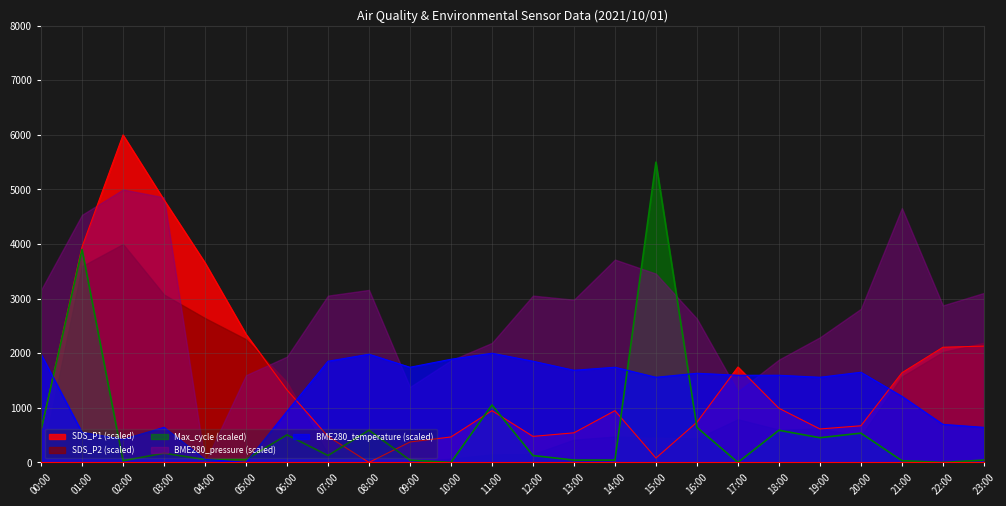

True or false: SDS_P1 has a value of 374.2 at 09:00.

True